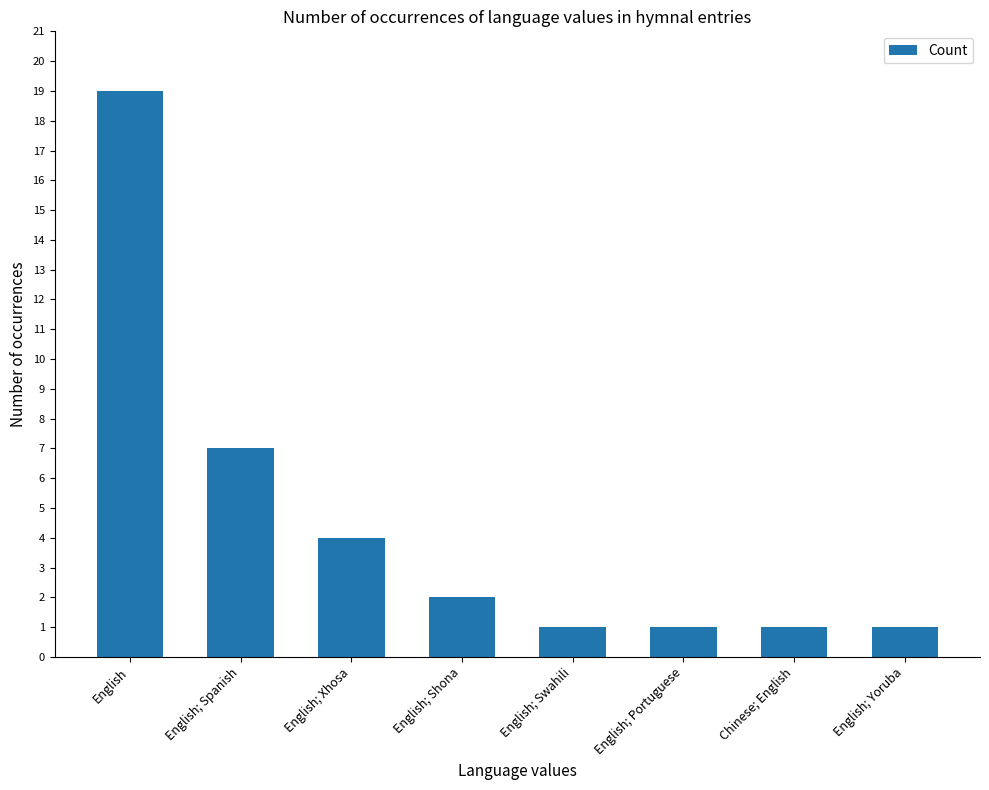

What is the label of the 4th bar from the right?

English; Swahili